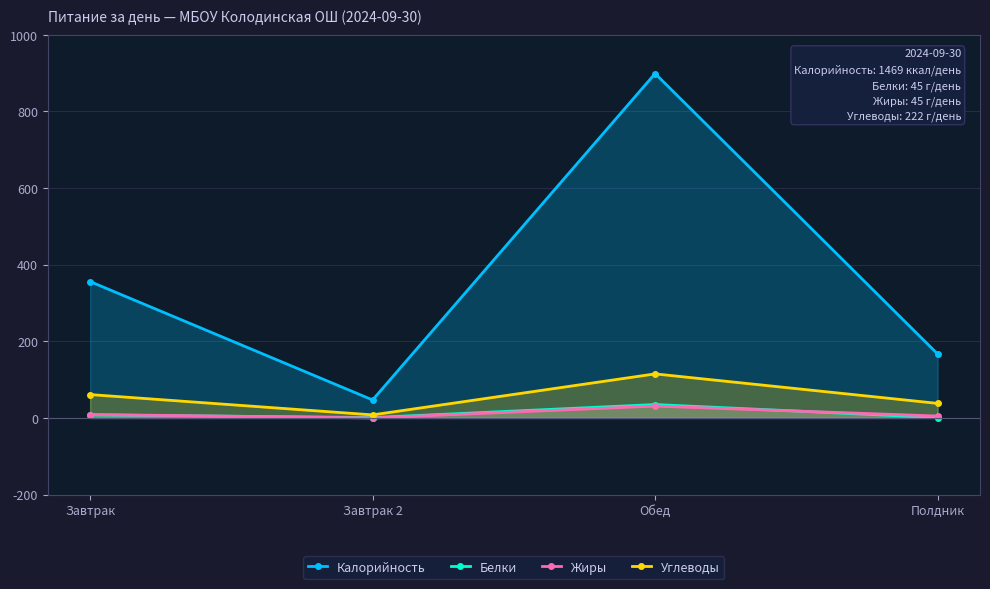

What is the sum of all Жиры values?

45